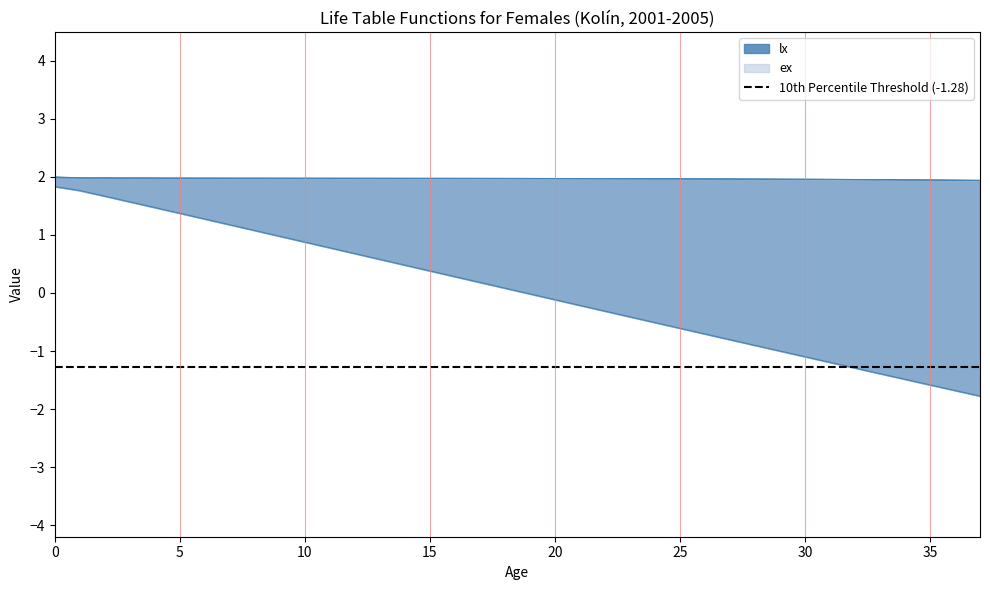

At how many categories does at least one series exceed 0?

38